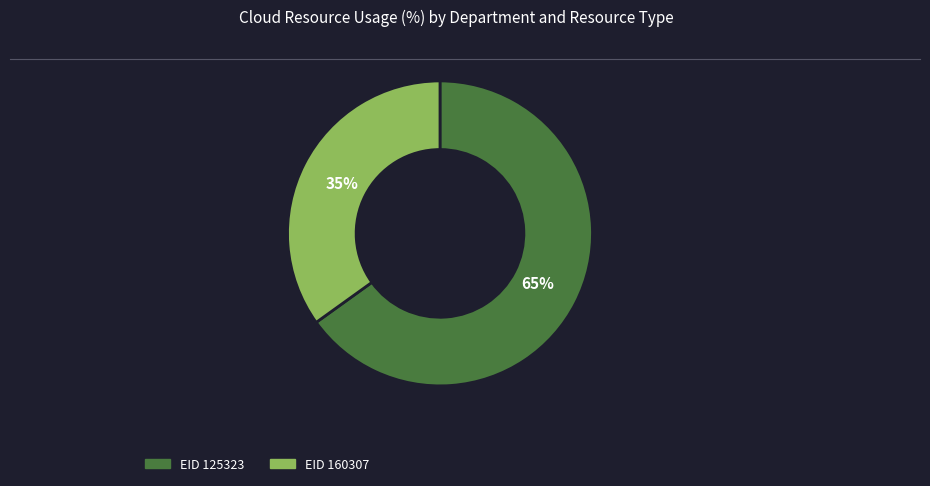

Is there any slice that represents more than half of the pie?

Yes